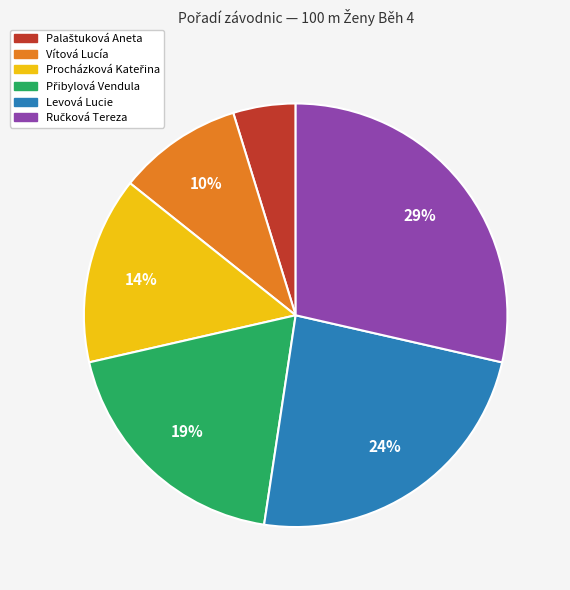

To the nearest percent, what is the average slice percentage?

17%